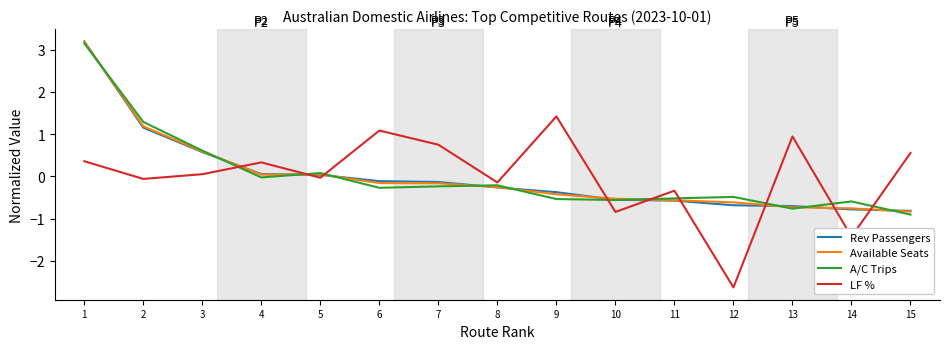

Which category has the lowest value across all series?

12